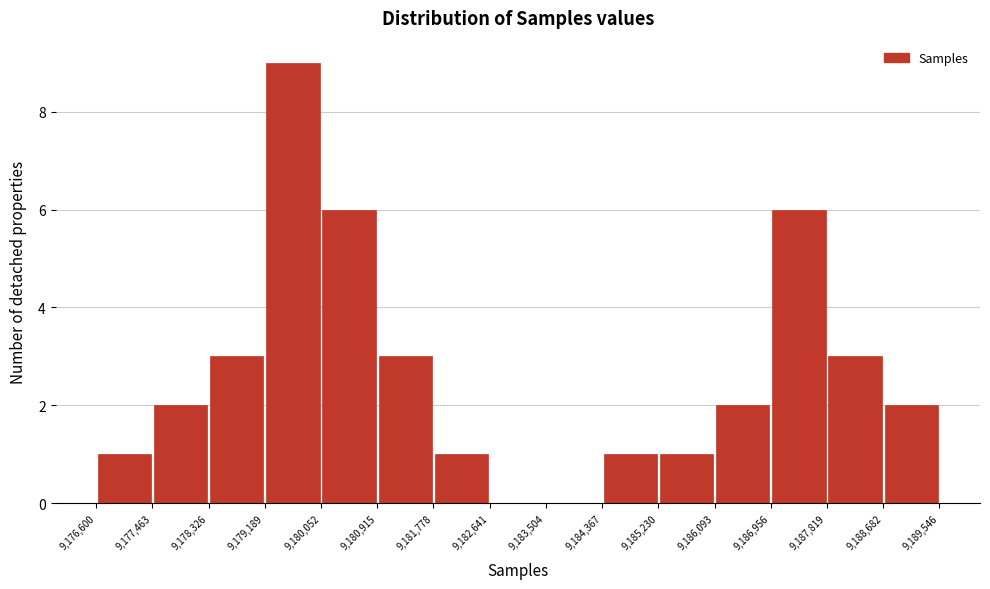

Which range on the x-axis has the tallest bar?

9,179,189 to 9,180,052